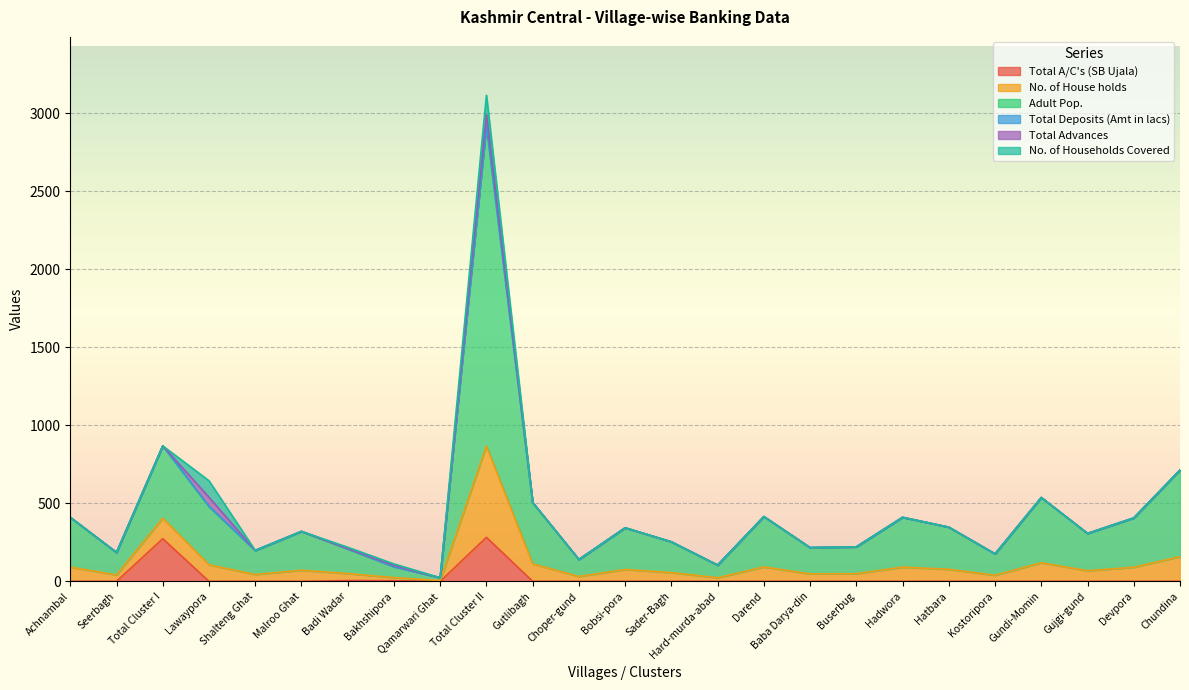

At which label does Adult Pop. reach its minimum?

Qamarwari Ghat